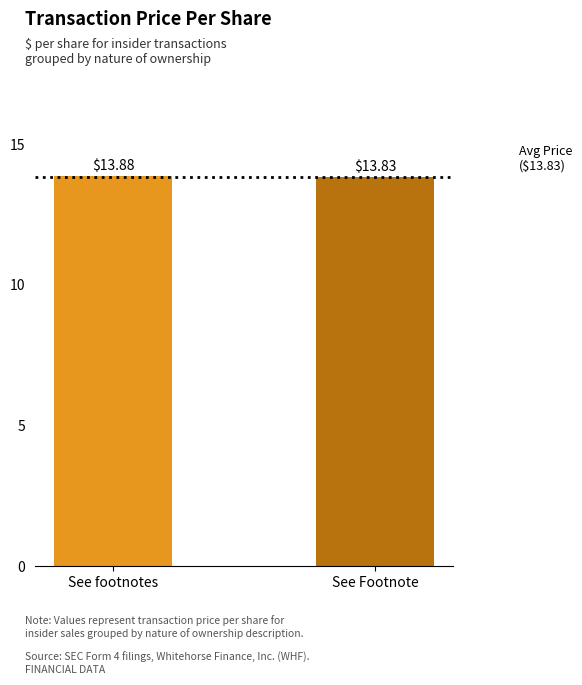

What is the label of the 1st bar from the left?

See footnotes